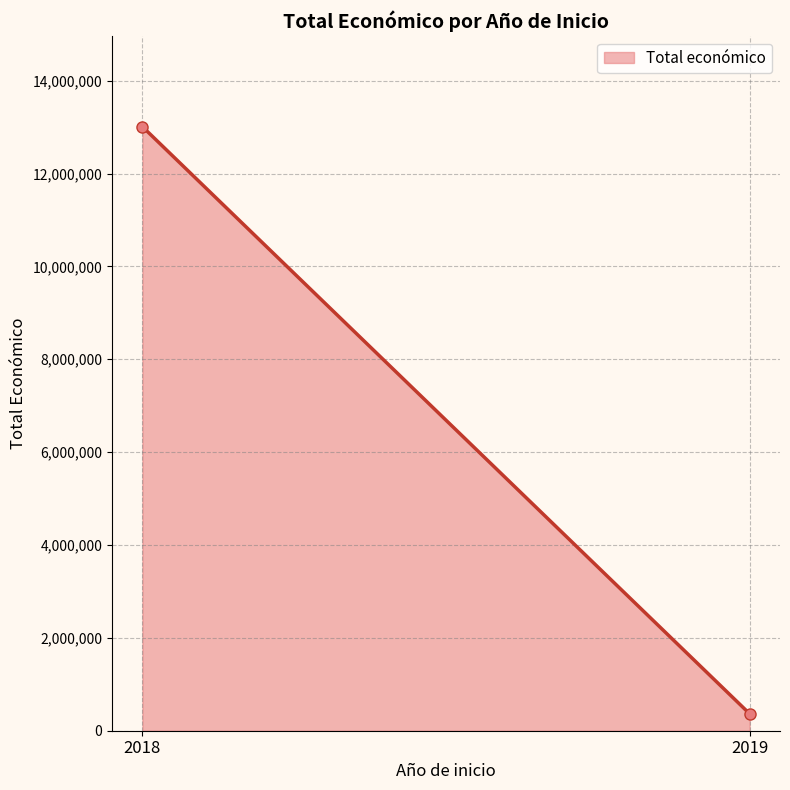

What is the ratio of the value at 2018 to the value at 2019?

35.6